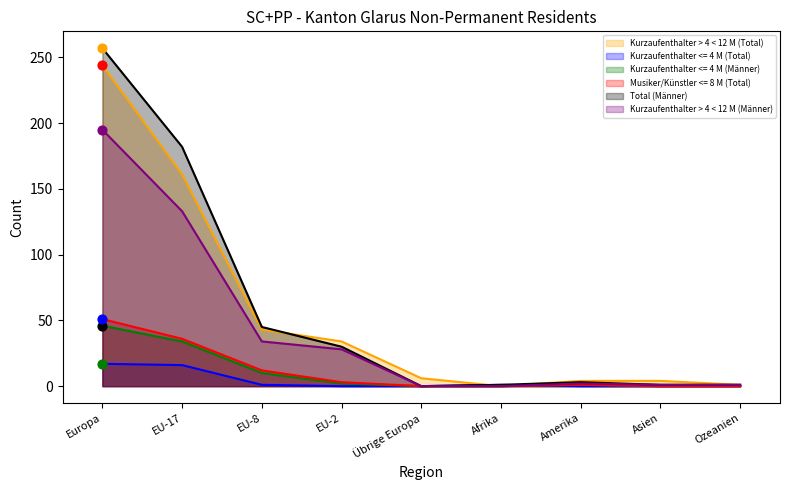

Which series reaches the minimum Y coordinate?

Kurzaufenthalter > 4 < 12 M (Total)